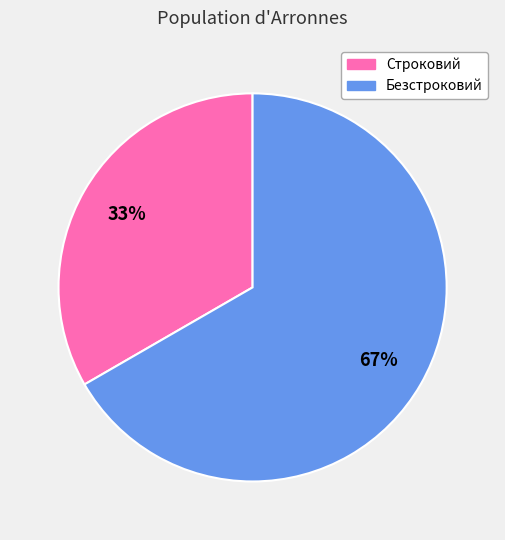

Does Строковий represent more than half of the total?

No